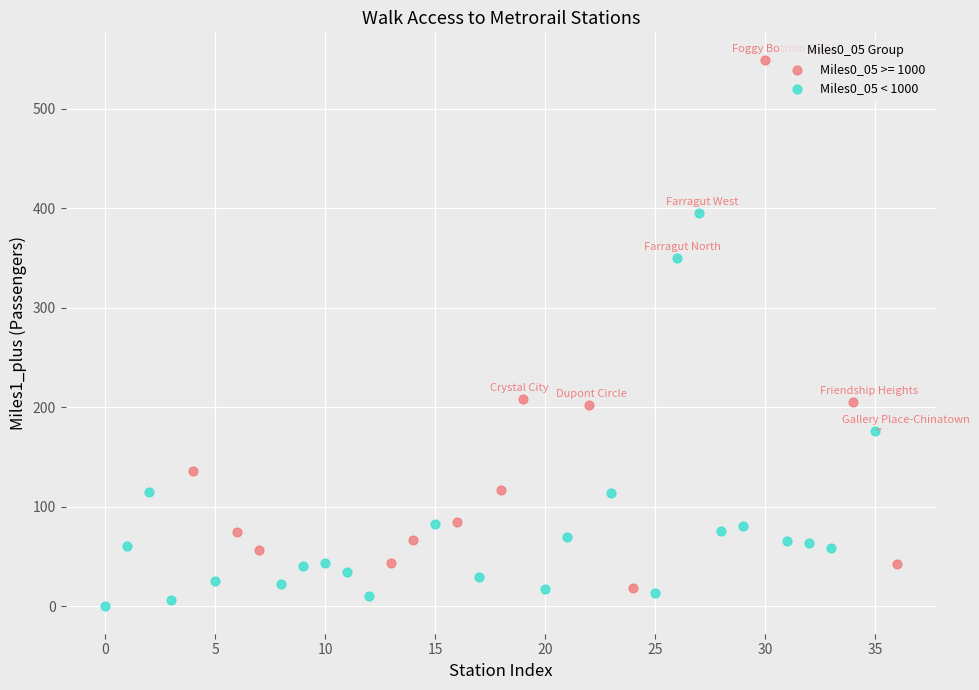

Which series has the largest Y range (max minus min)?

Miles0_05 >= 1000